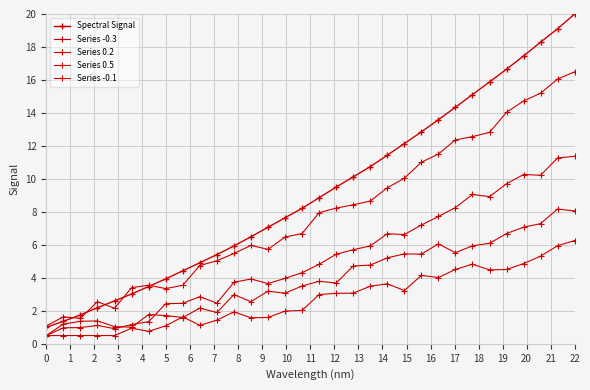

How many interior local peaks does the Series 0.5 series have?

4